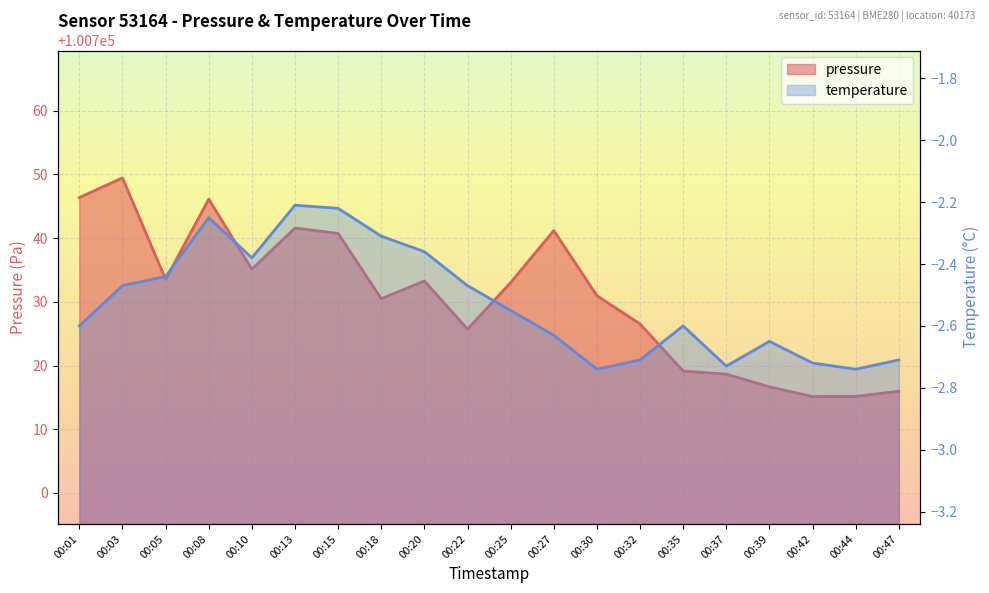

Is it true that pressure equals 151828.2 at 00:35?

False